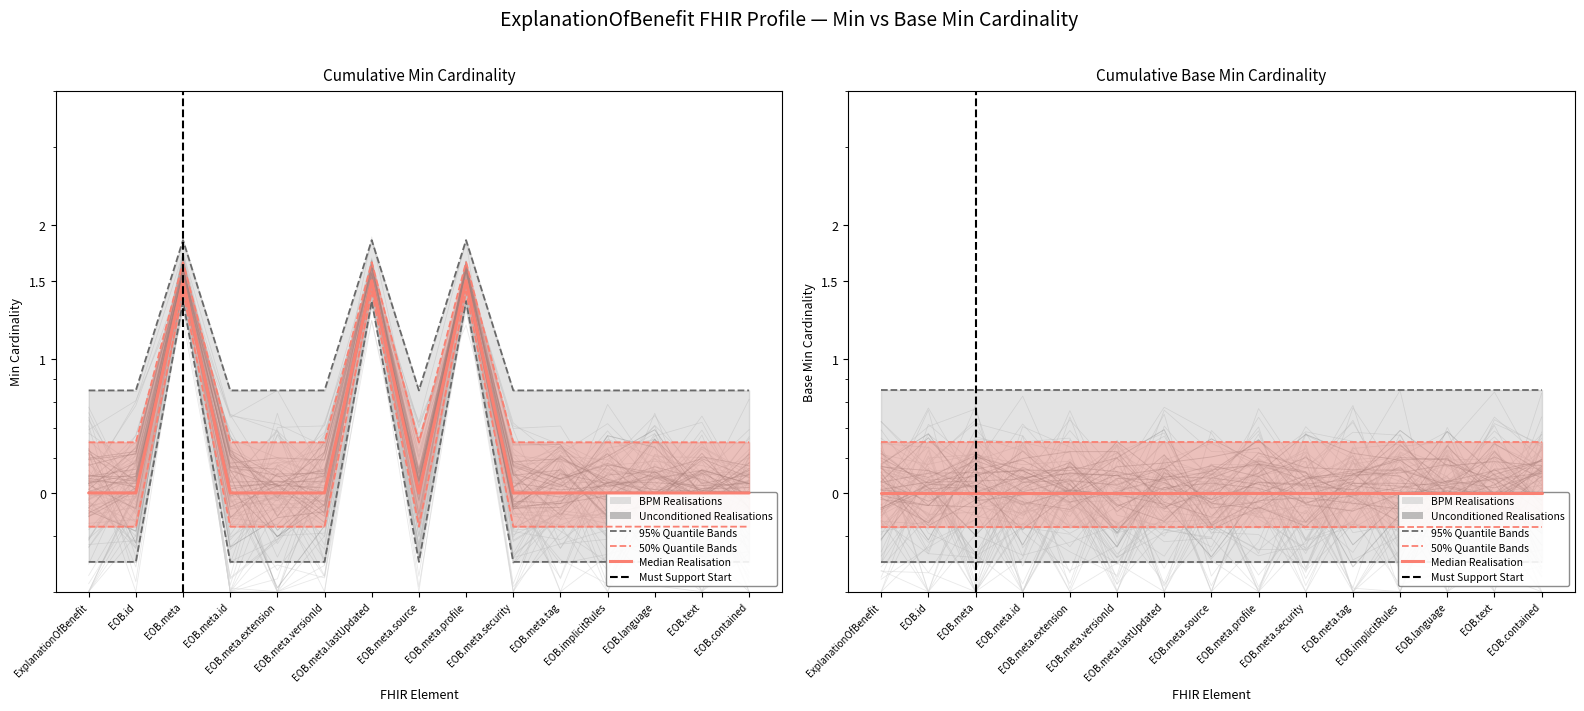

What is the label of the 12th point from the right?

EOB.meta.id